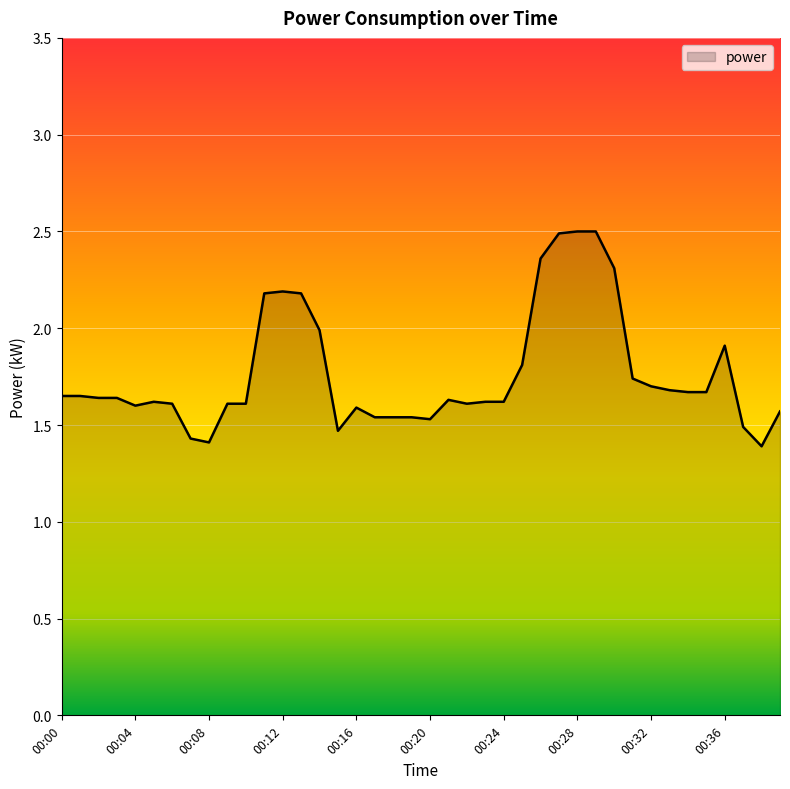

What is the maximum value shown in the chart?

2.5